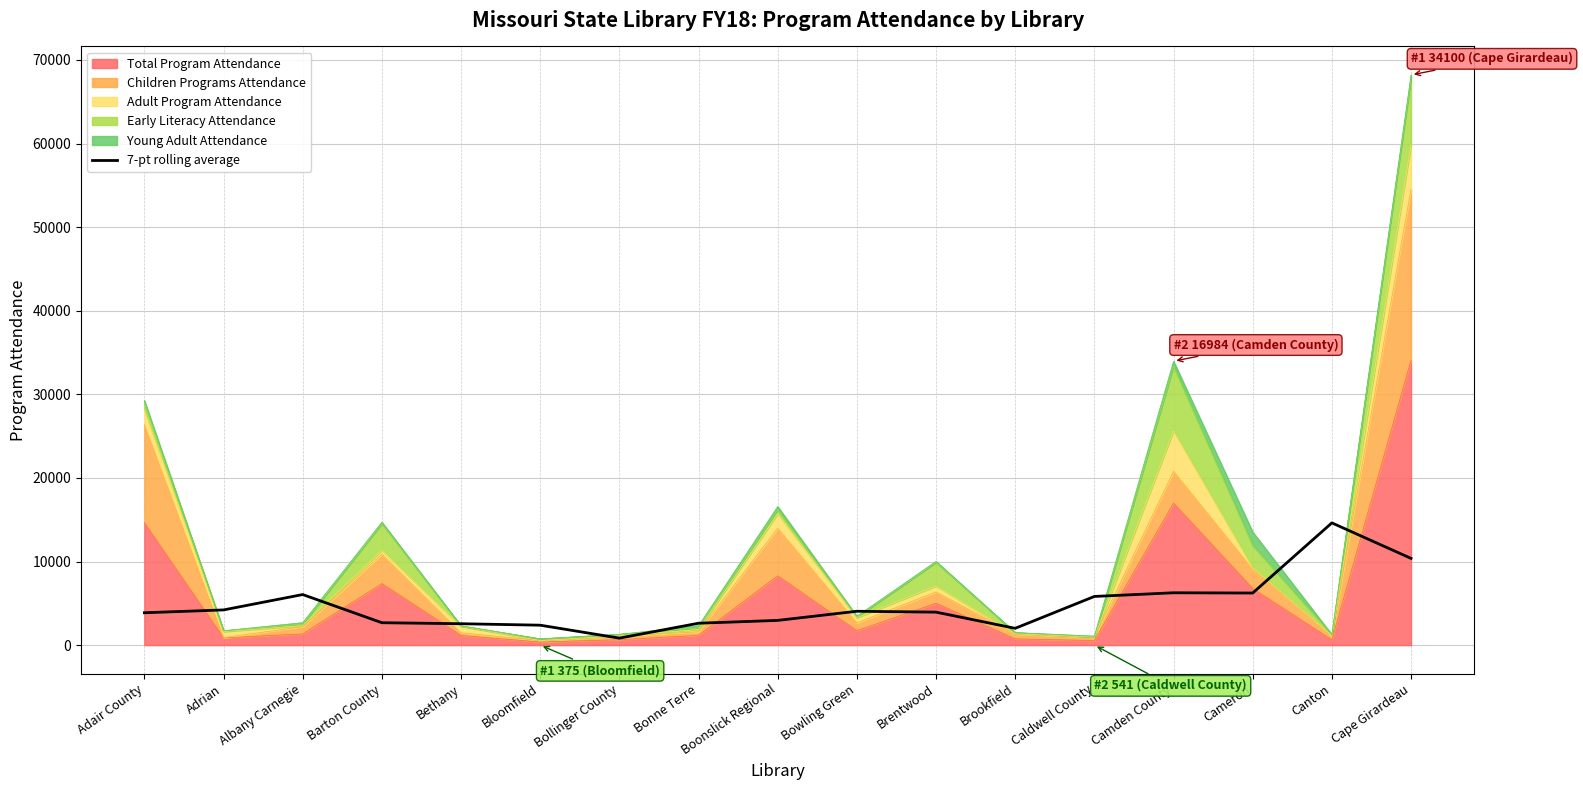

Where is the first local maximum?

Albany Carnegie